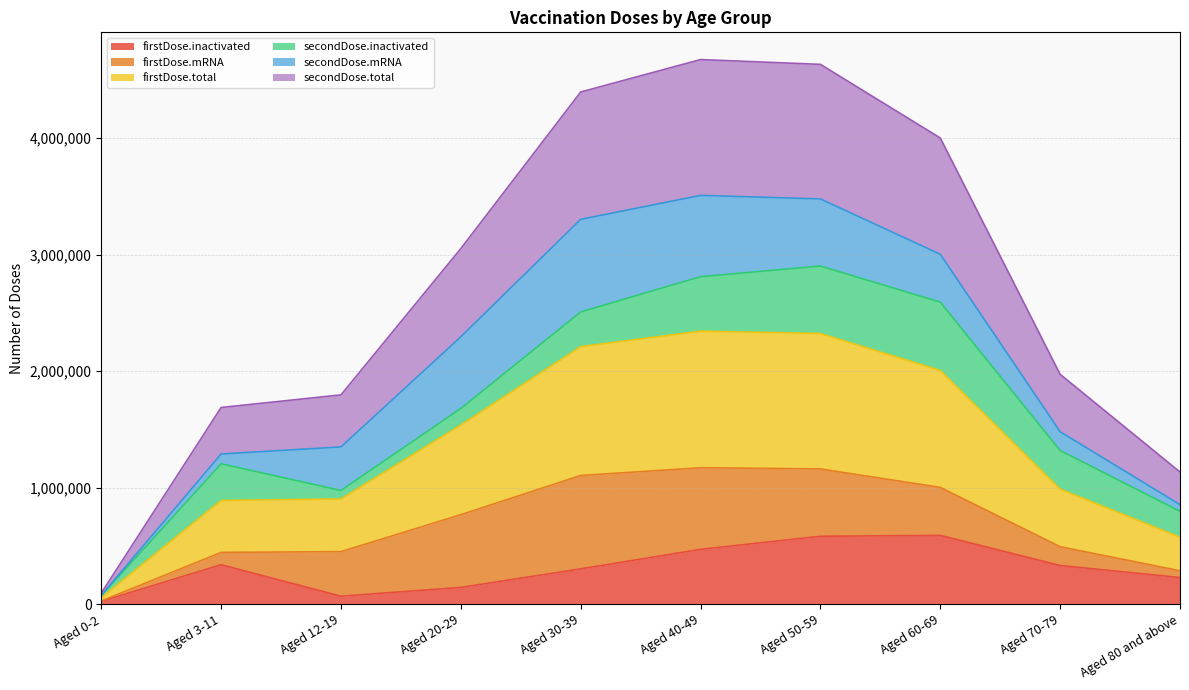

The value of secondDose.total at Aged 20-29 is 1025156. True or false?

False